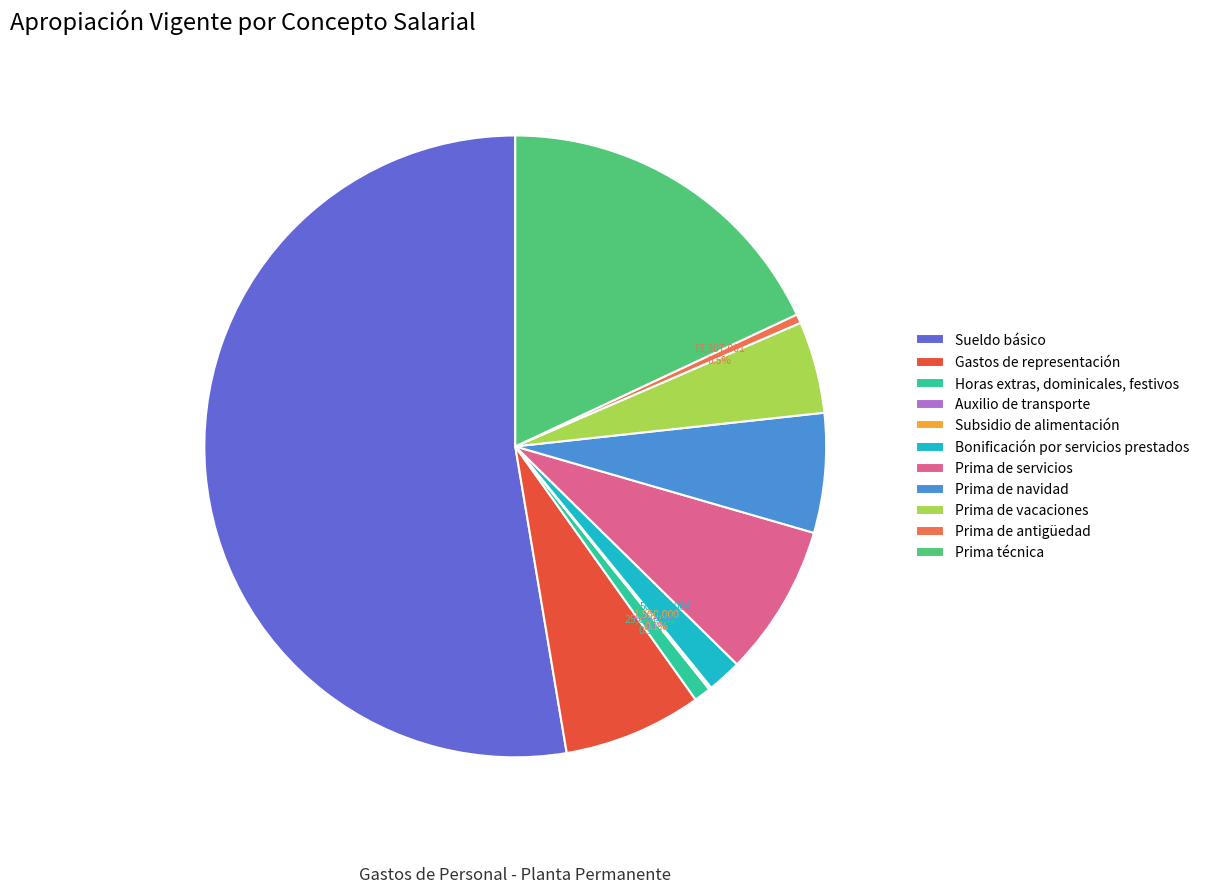

Which category has the biggest portion of the pie?

Sueldo básico